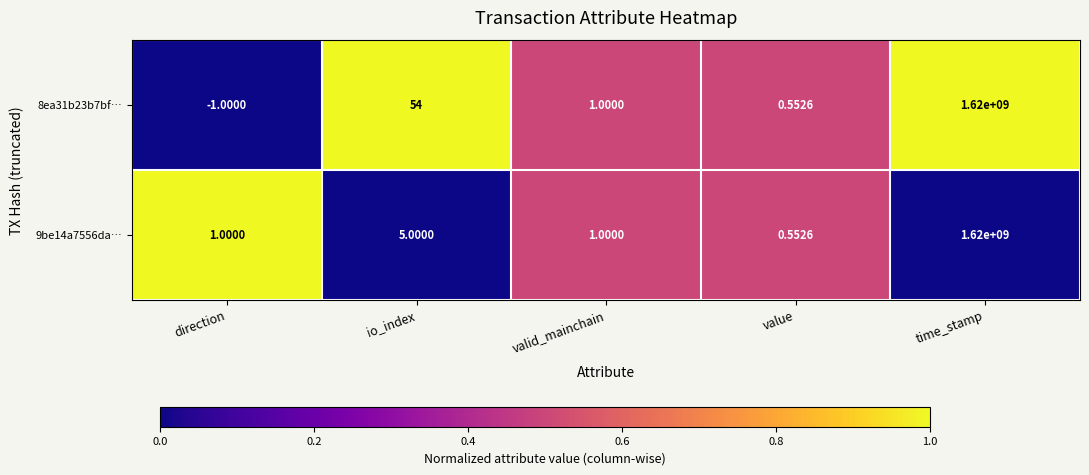

List the labels in order of 8ea31b23b7bf… value, largest first.

time_stamp, io_index, valid_mainchain, value, direction